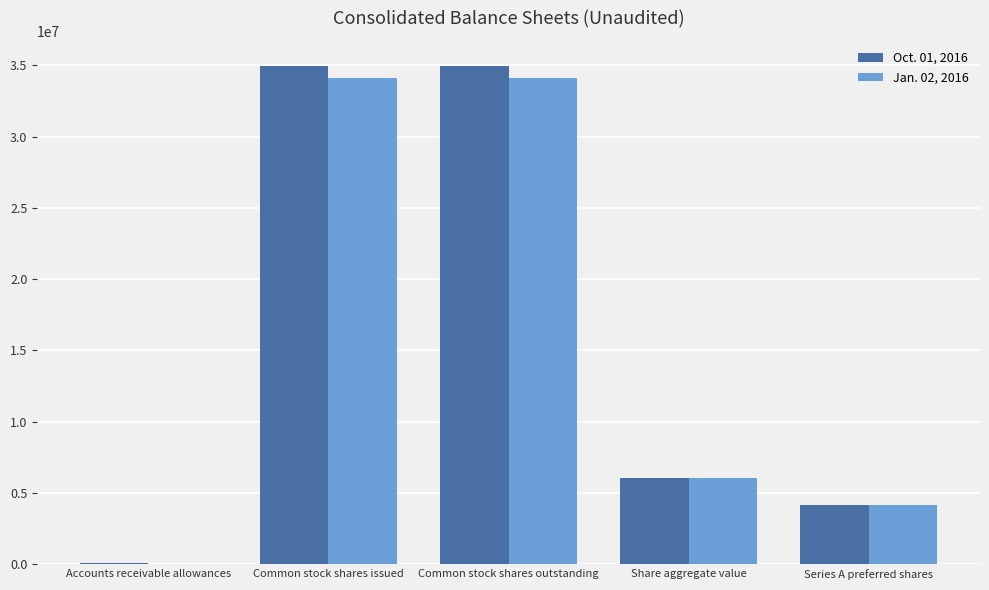

Is the value of Jan. 02, 2016 at Accounts receivable allowances greater than the value of Oct. 01, 2016 at Series A preferred shares?

No